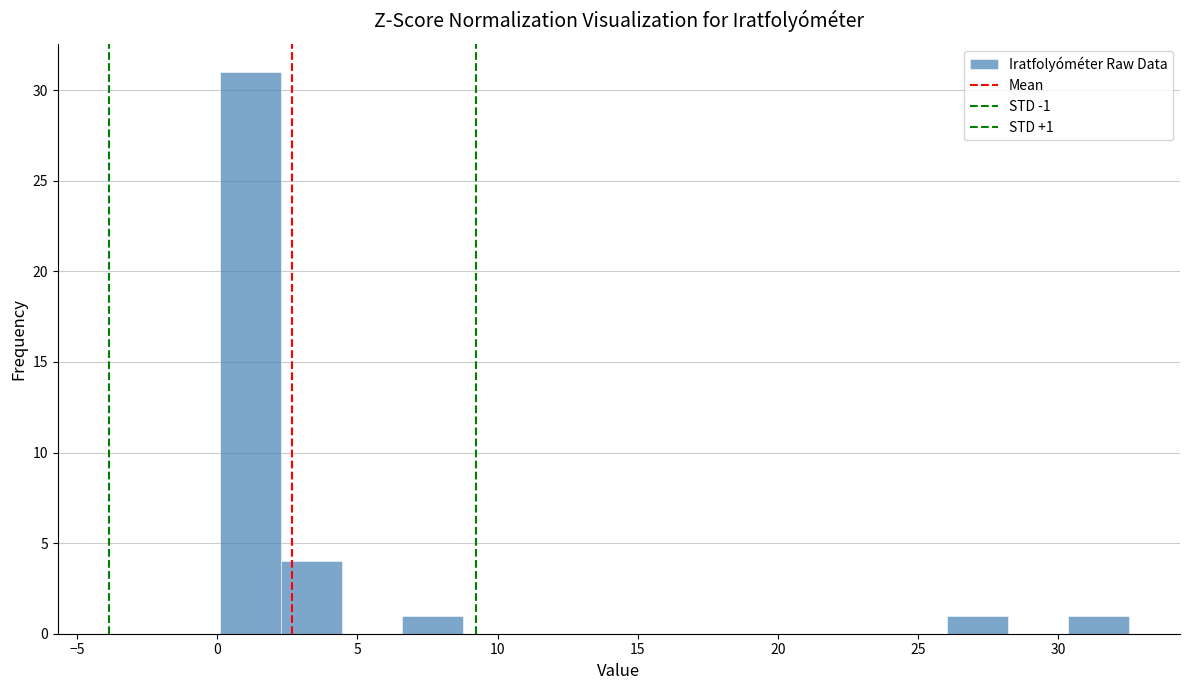

Over which range of the x-axis is the bar tallest?

0.0 to 2.5